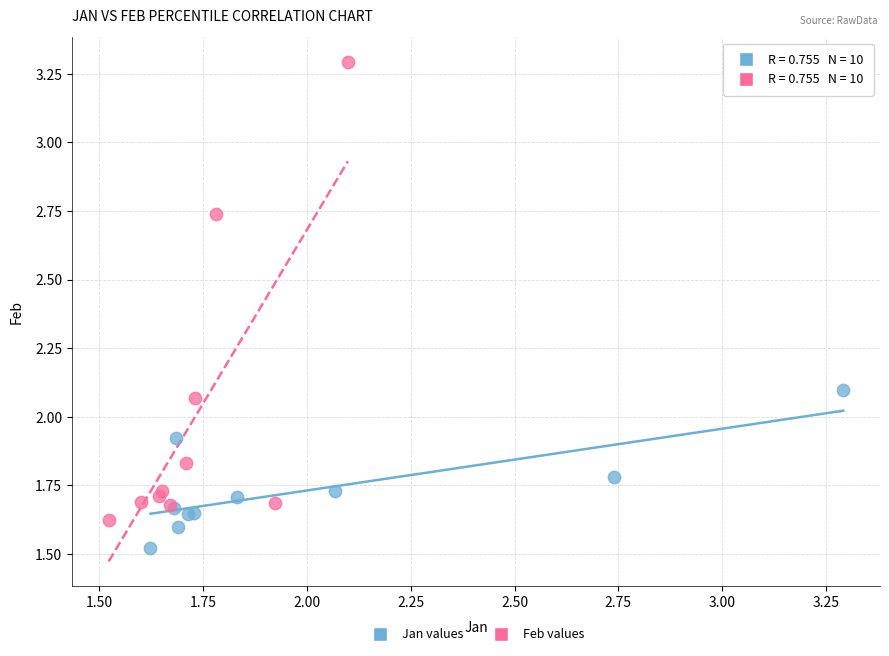

Which series has the largest Y range (max minus min)?

Feb values